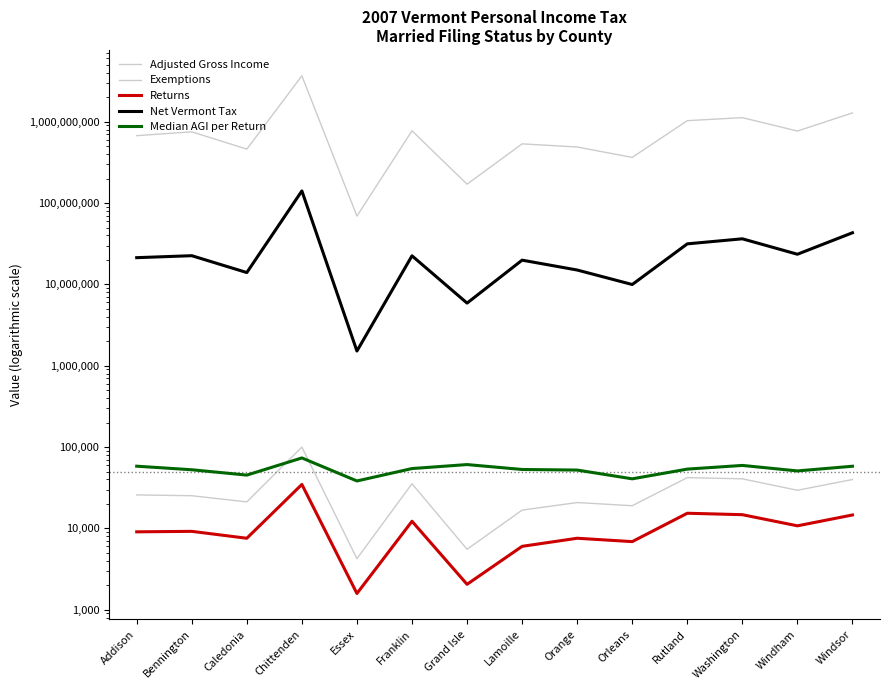

What is the sum of the Adjusted Gross Income values at Rutland and Bennington?

1783014242.0